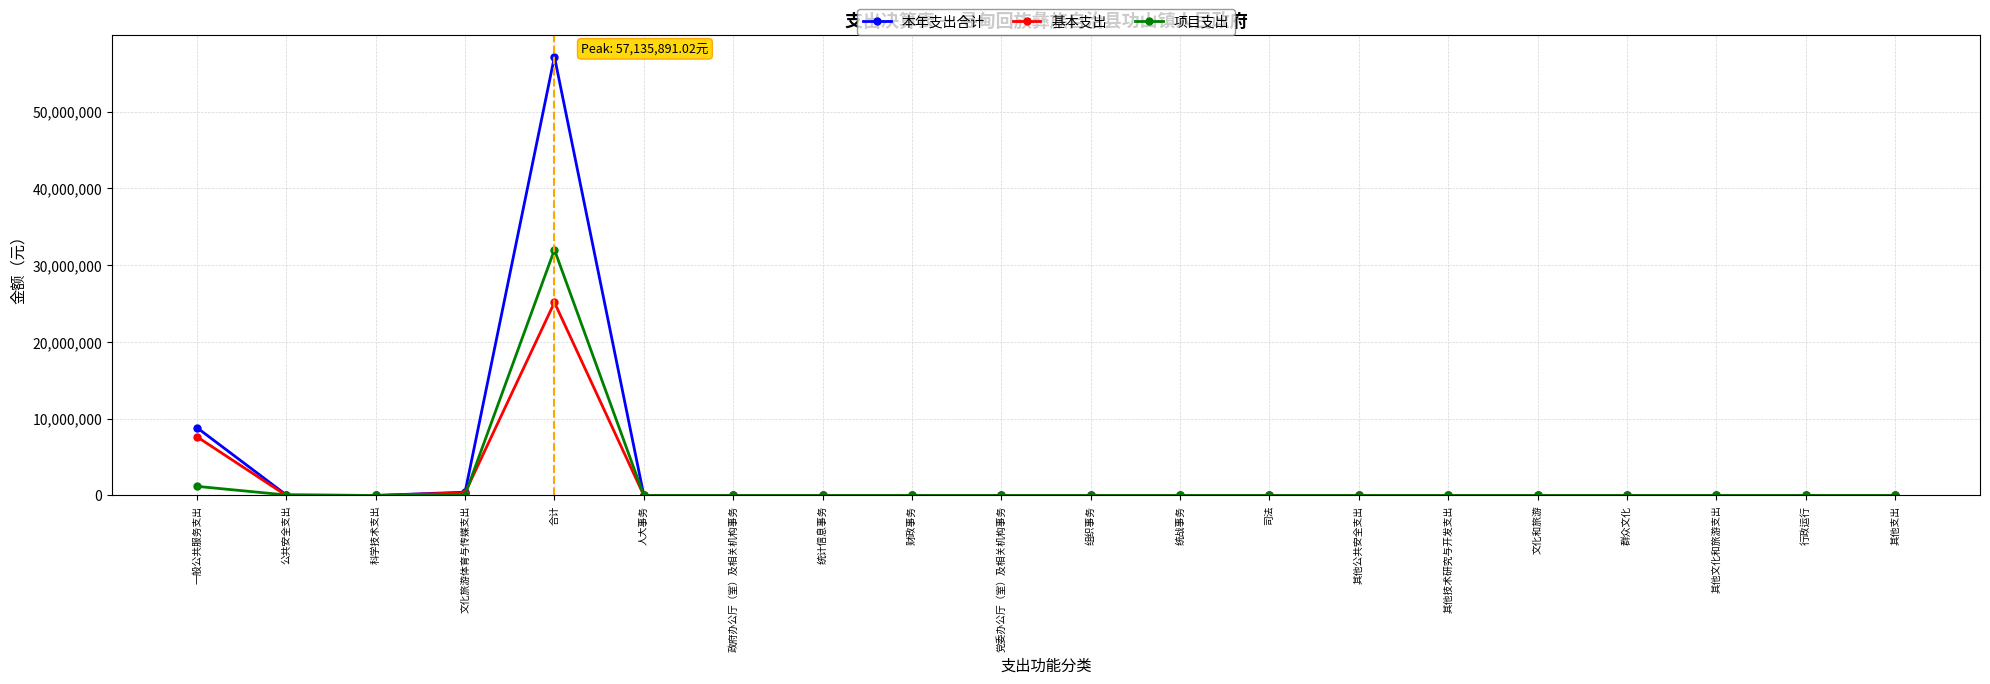

What is the label of the 7th point from the right?

其他公共安全支出